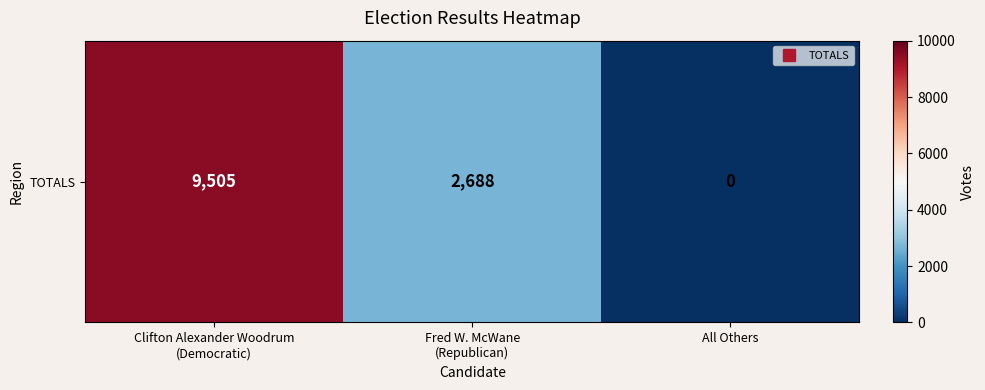

List the labels in order of value, largest first.

Clifton Alexander Woodrum
(Democratic), Fred W. McWane
(Republican), All Others